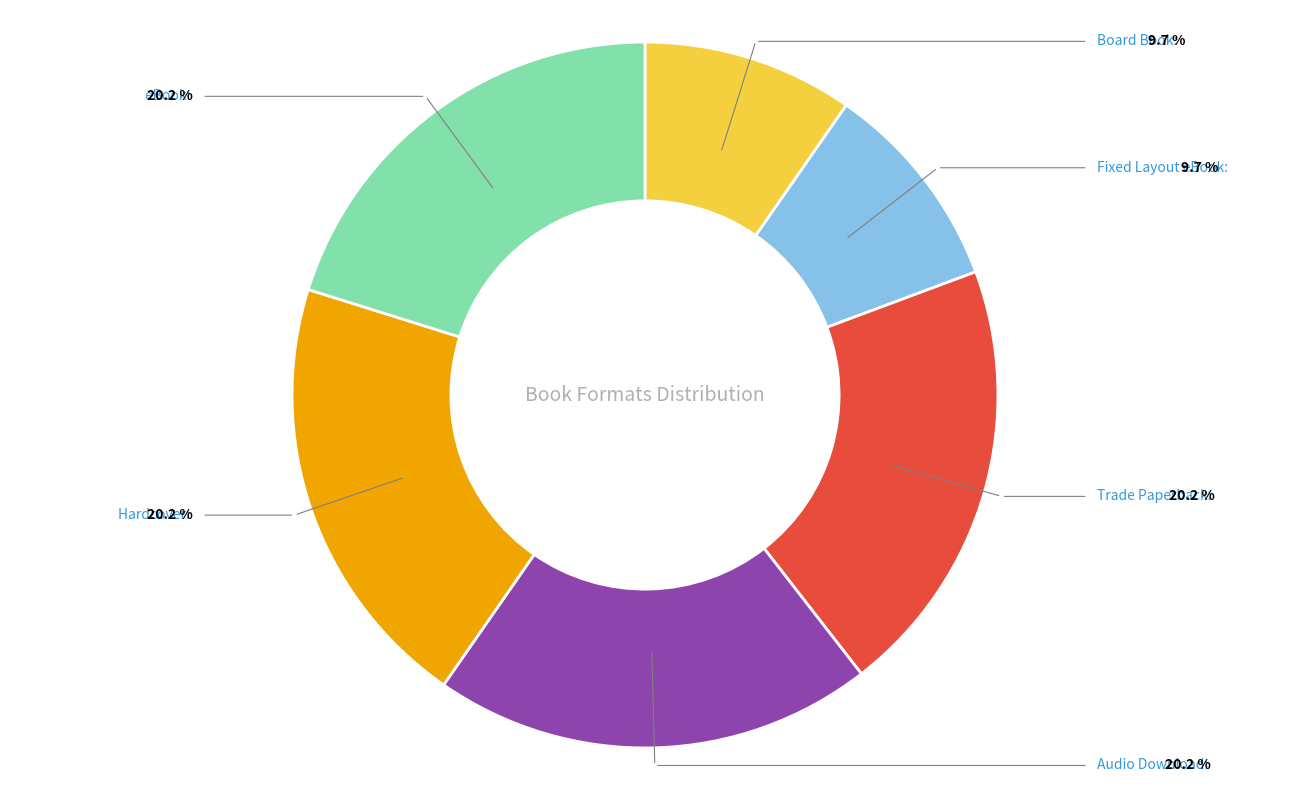

Is the sum of Audio Download and Hardcover greater than half?

No